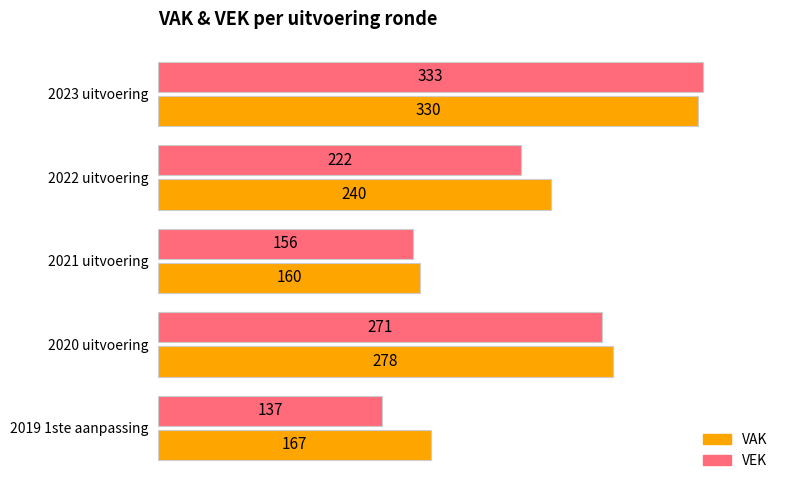

What is the total value across all series at 2022 uitvoering?

462